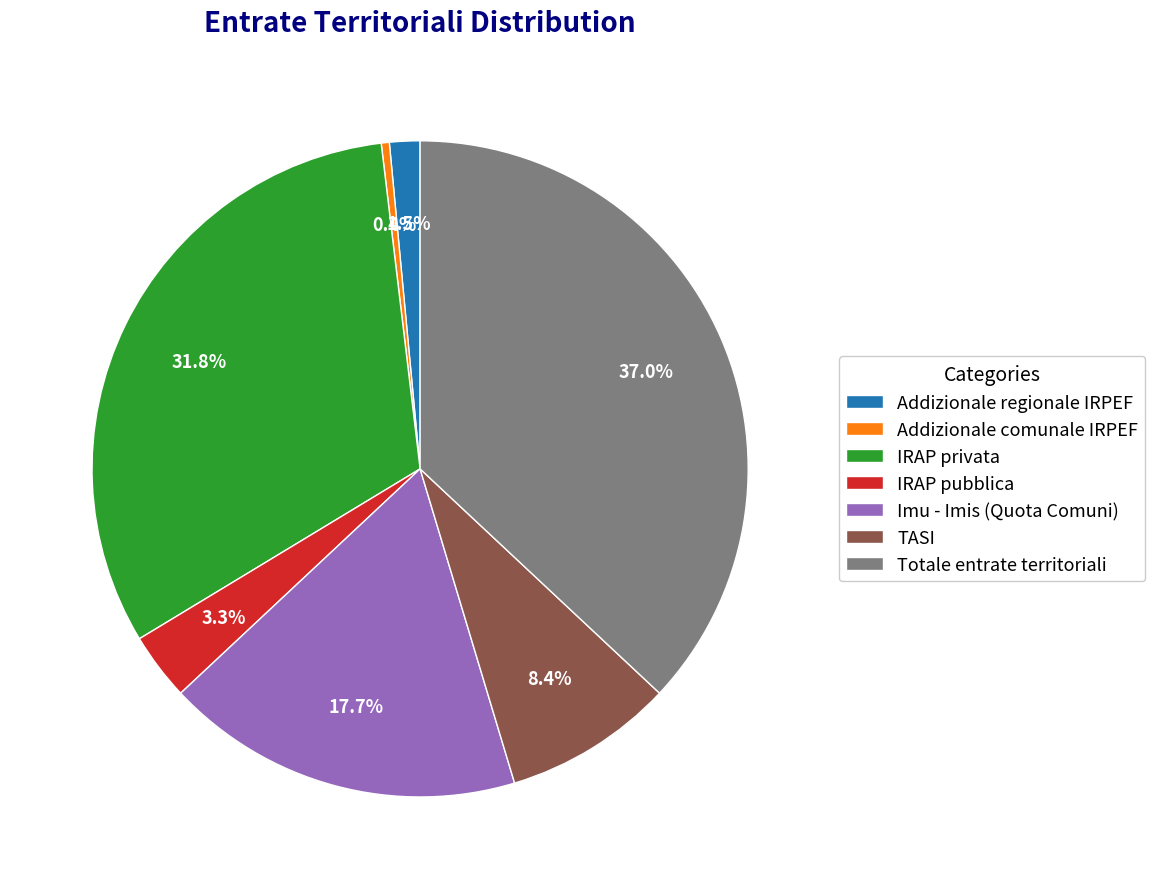

Which slice is the largest?

Totale entrate territoriali